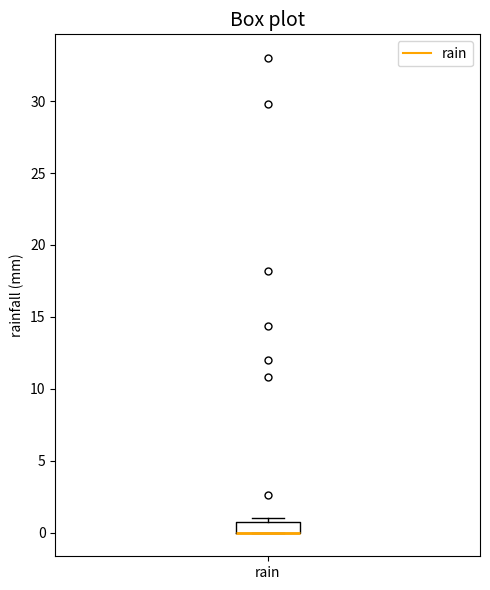

Where is the lower edge of the box for rain on the y-axis? The values are not printed on the chart, so give them approximately, as read against the axis.

0.0